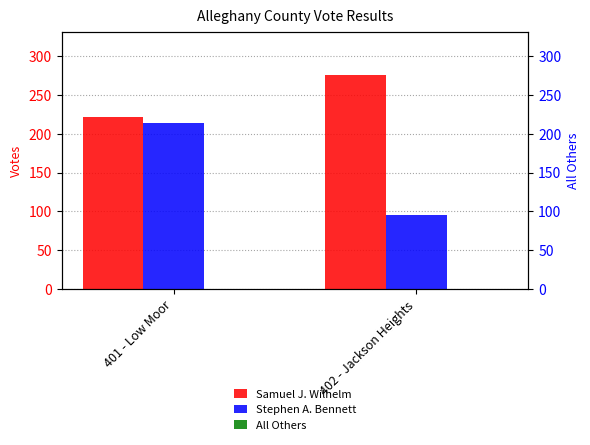

At which label does Stephen A. Bennett reach its peak?

401 - Low Moor